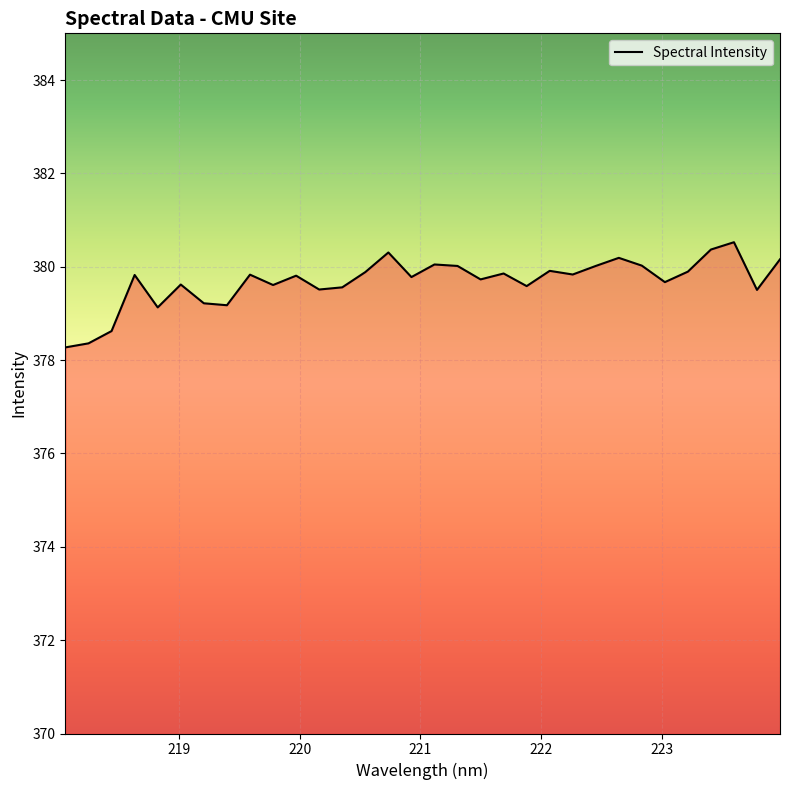

What is the sum of all values?

12149.8